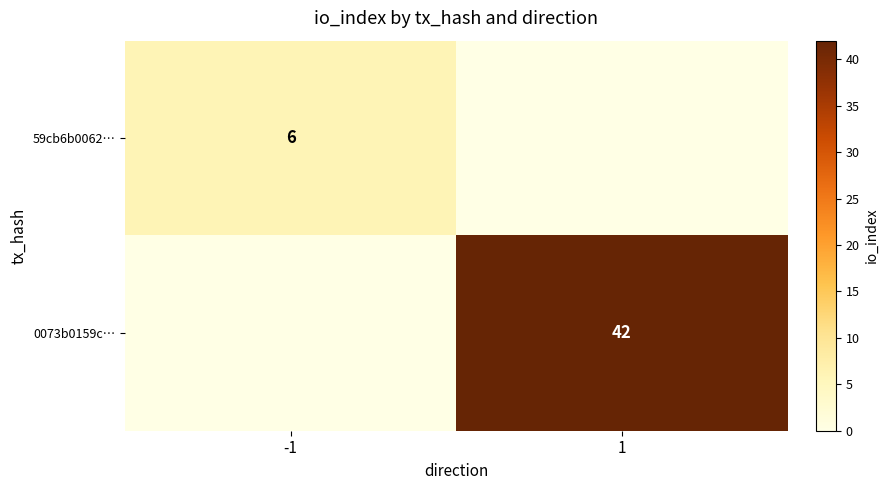

The value of 0073b0159c… at 1 is 42. True or false?

True